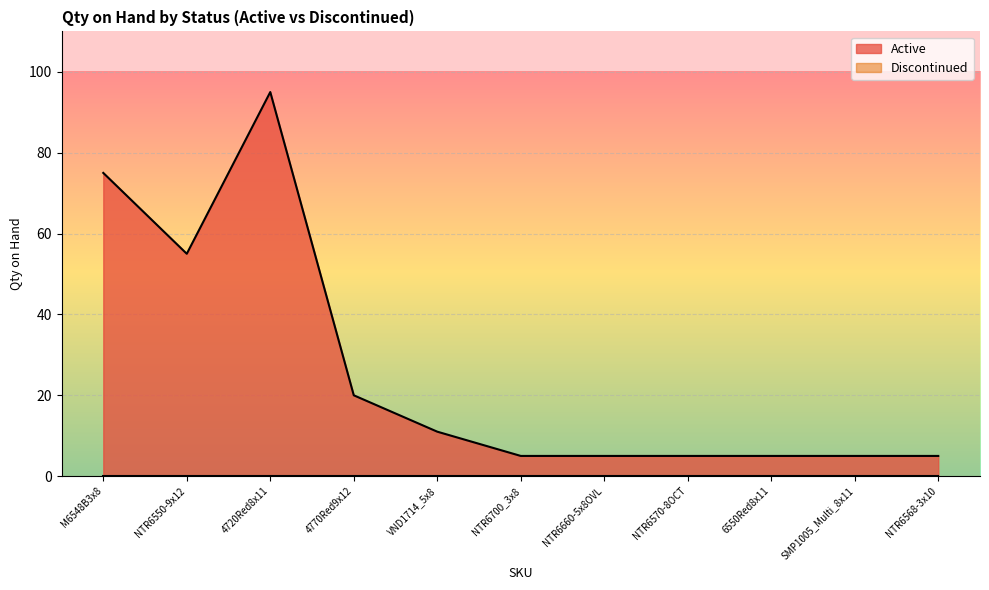

Rank the categories by value from highest to lowest.

4720Red8x11, M6548B3x8, NTR6550-9x12, 4770Red9x12, VND1714_5x8, NTR6700_3x8, NTR6660-5x8OVL, NTR6570-8OCT, 6550Red8x11, SMP1005_Multi_8x11, NTR6568-3x10